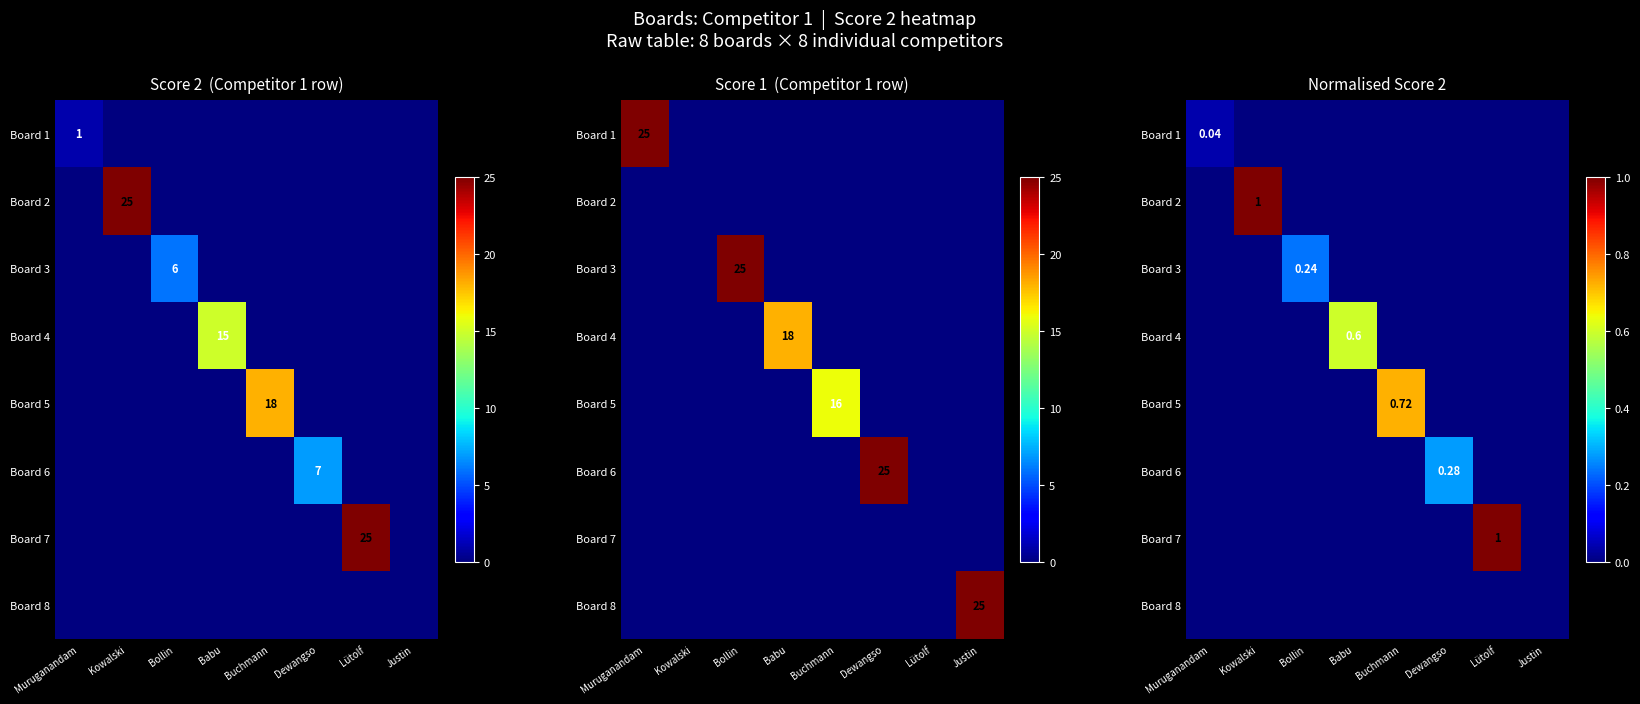

True or false: Board 6 has a value of -0.1 at Muruganandam.

False